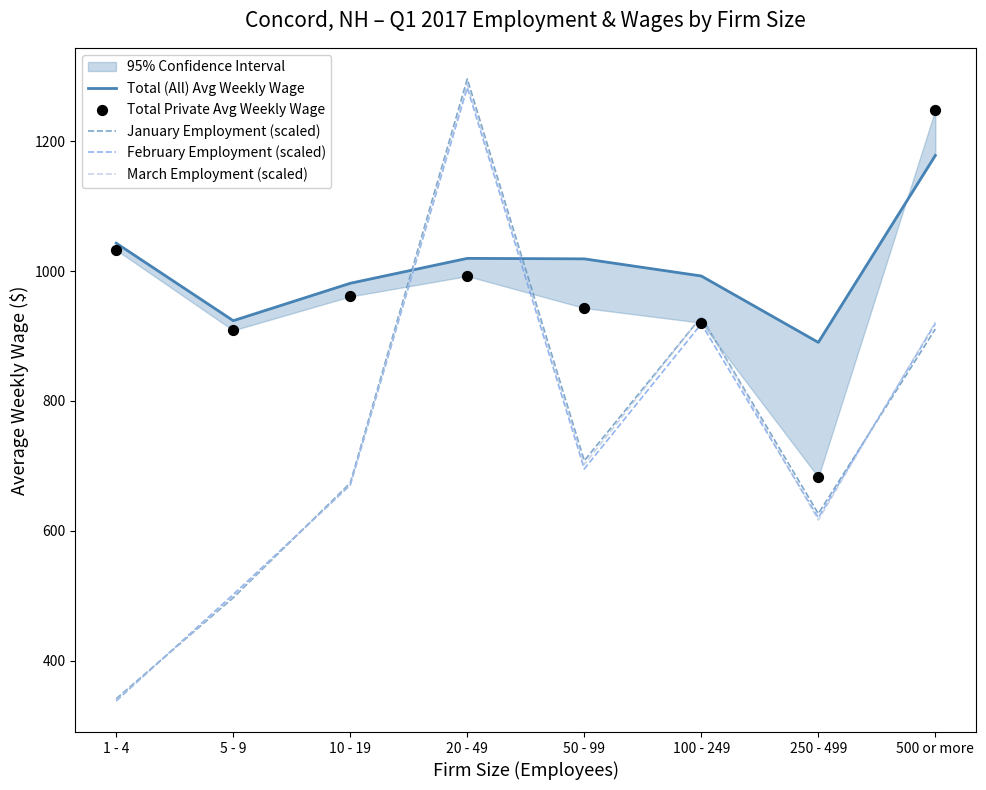

Which series has the largest total across all categories?

Total (All) Avg Weekly Wage